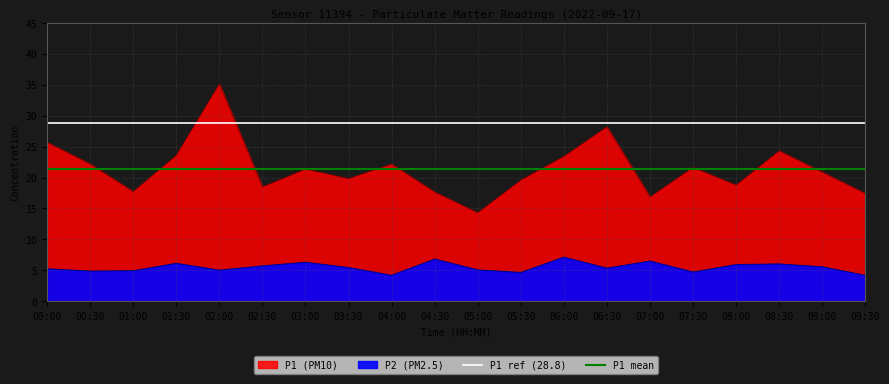

What is the value of the P1 point at the 1st from the left?

25.7